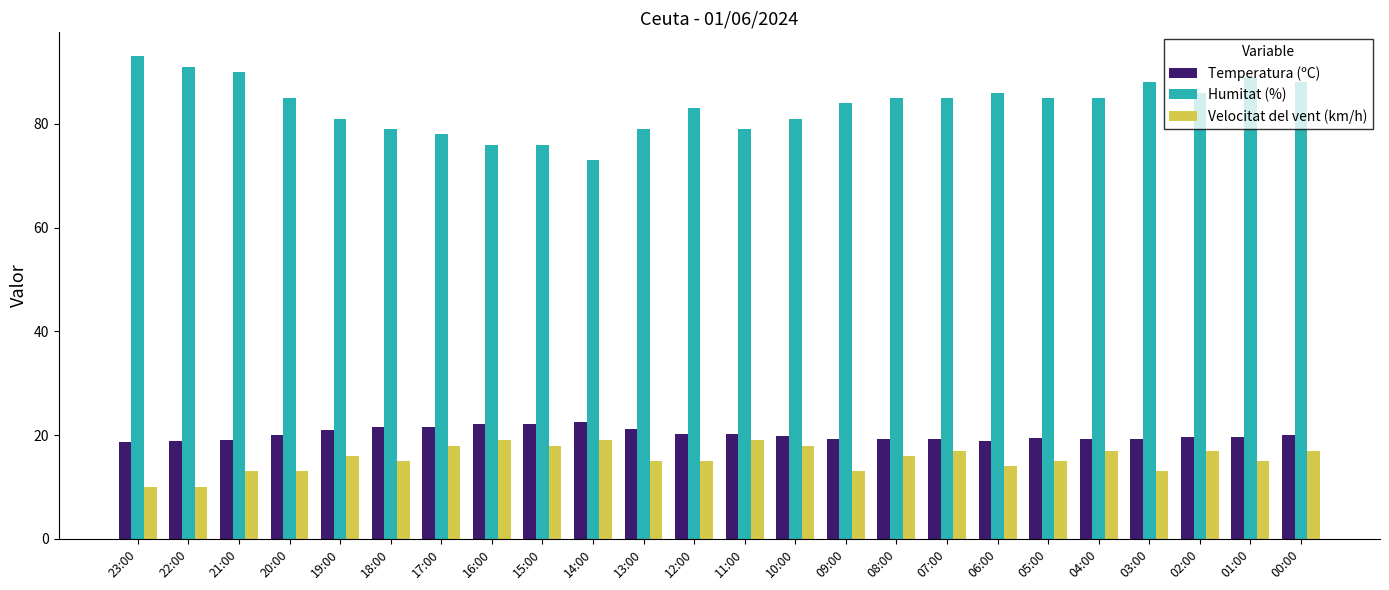

Is it true that Velocitat del vent (km/h) equals 15.0 at 18:00?

True